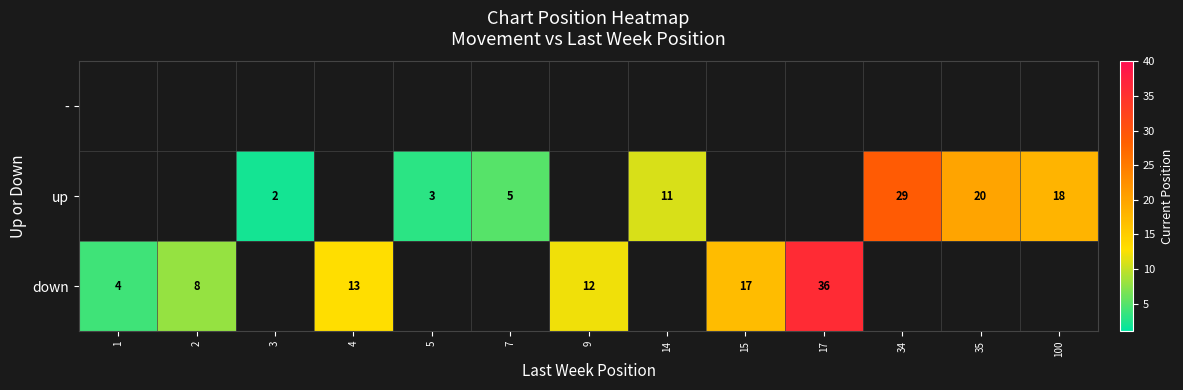

Which label corresponds to the largest value in the chart?

17